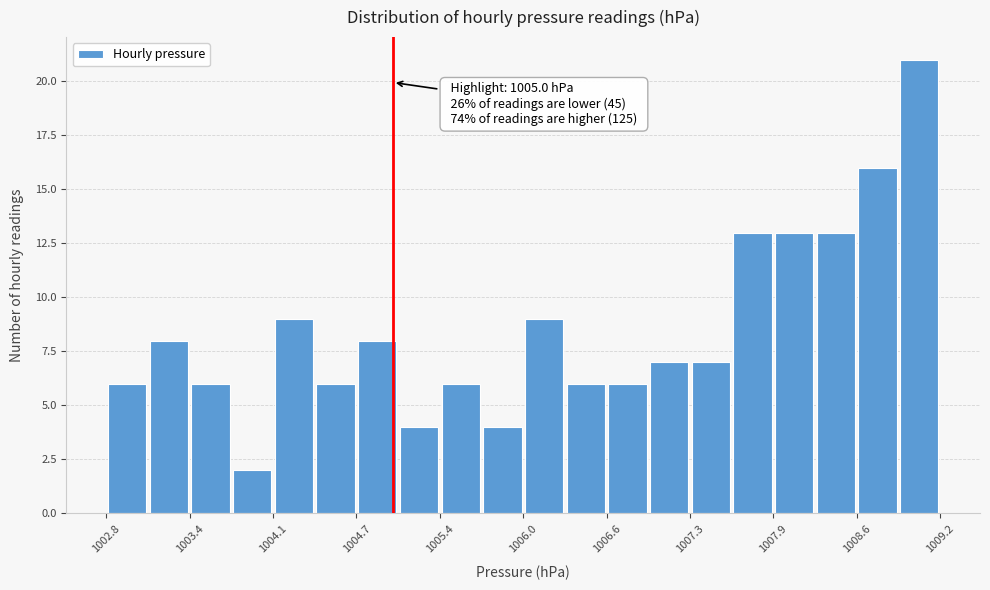

Read against the x-axis, roughly where is the centre of the tallest bar?

1009.0